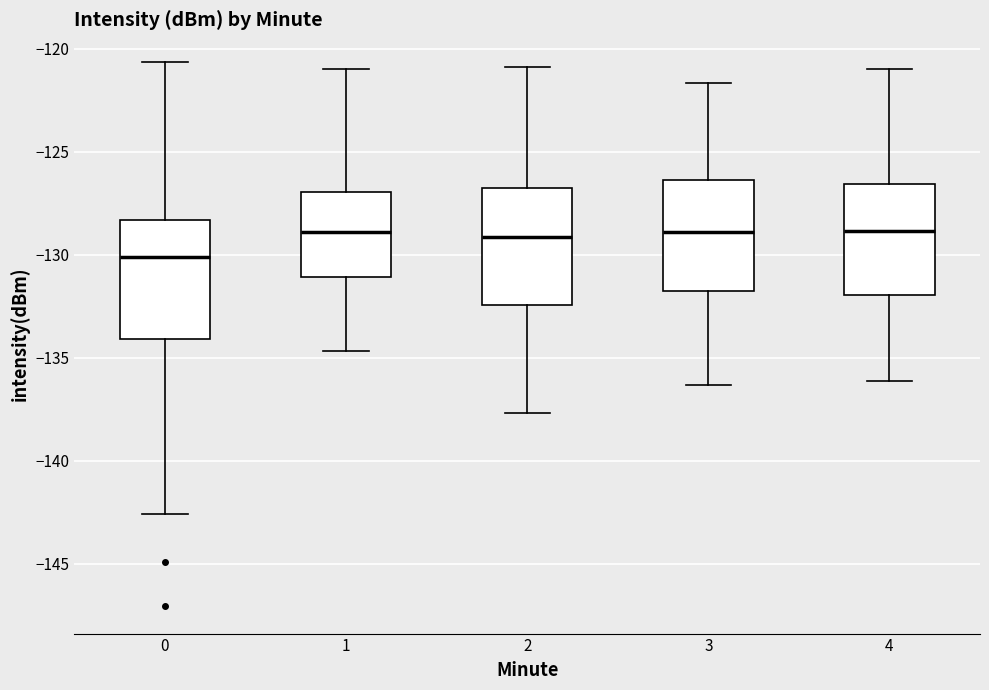

Which box's median line is the lowest?

0